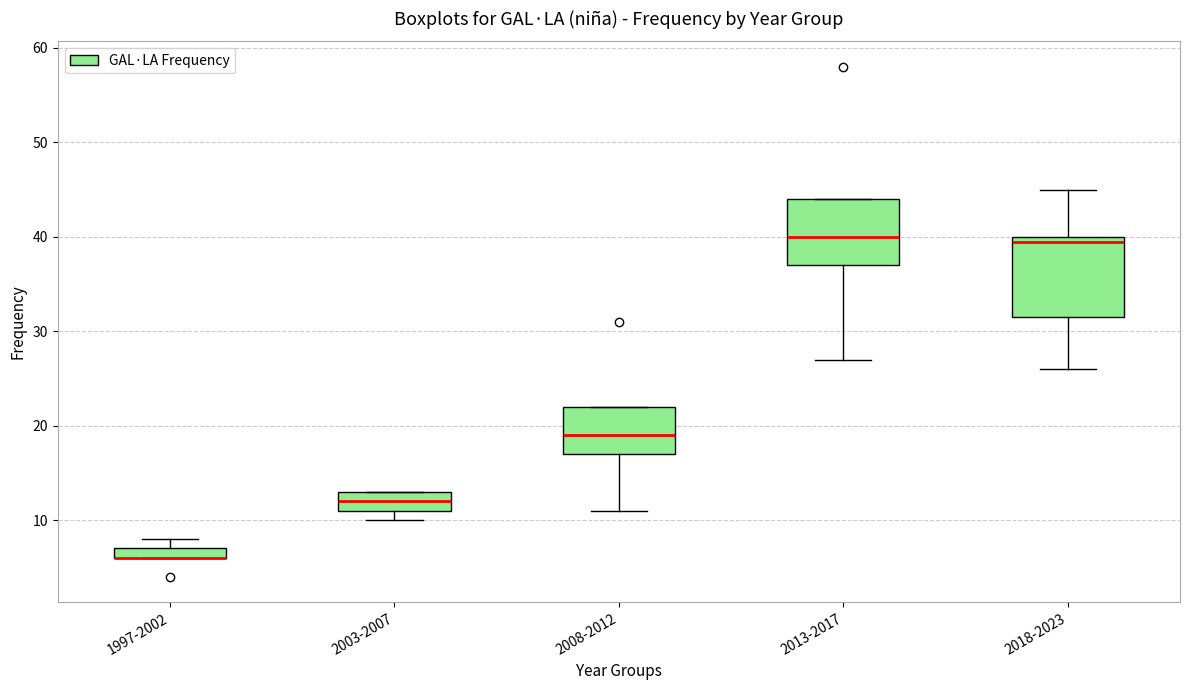

Where is the lower edge of the box for 2008-2012 on the y-axis? The values are not printed on the chart, so give them approximately, as read against the axis.

17